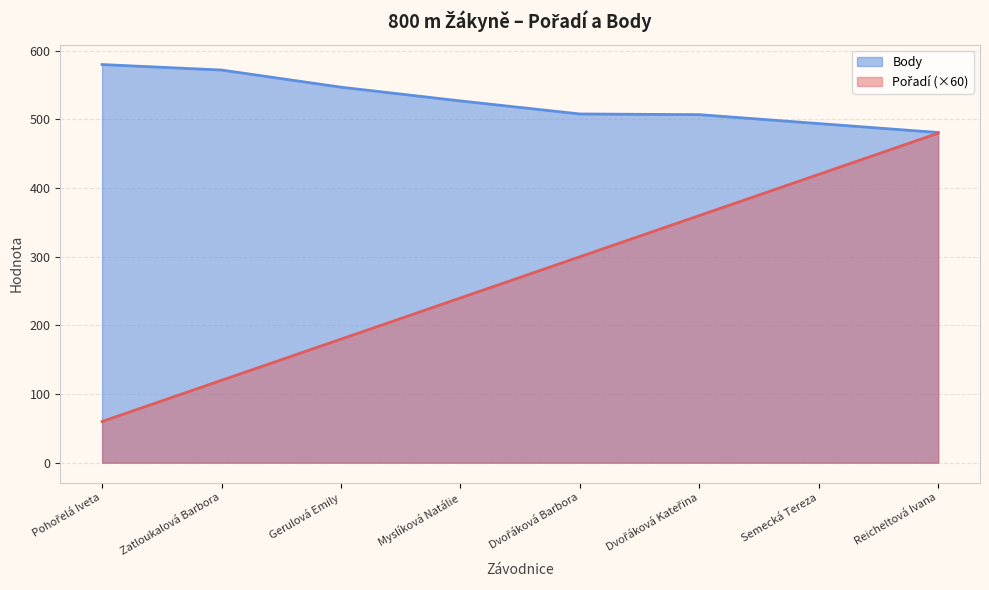

What is the difference between the highest and lowest values at Semecká Tereza?

74